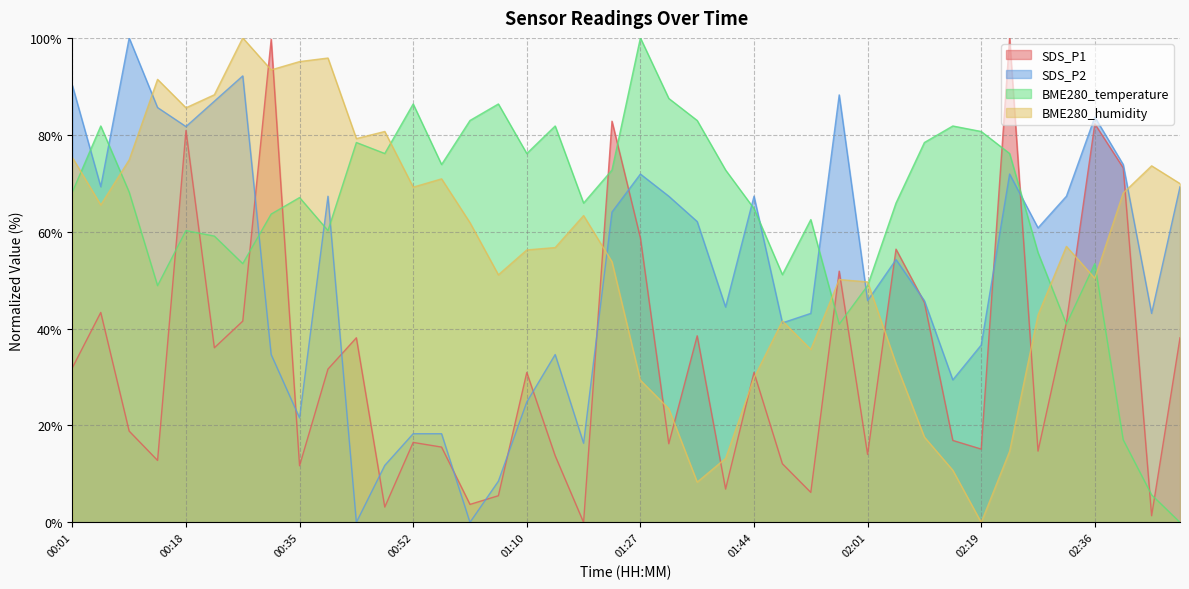

What is the label of the 27th point from the right?

00:56